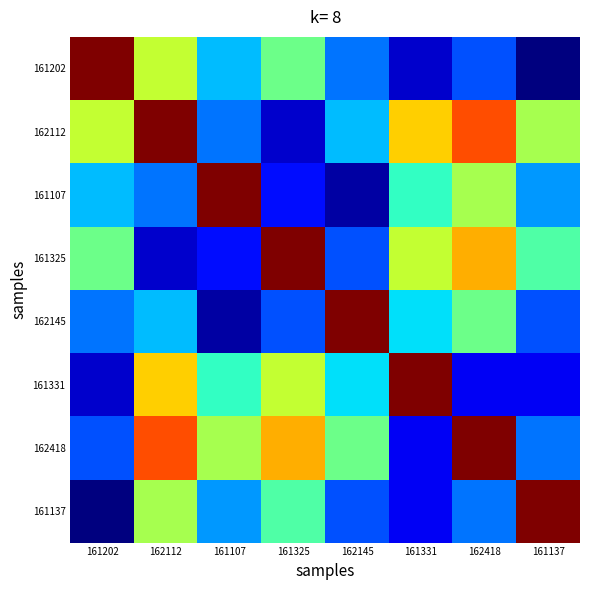

At how many categories does at least one series exceed 9?

8